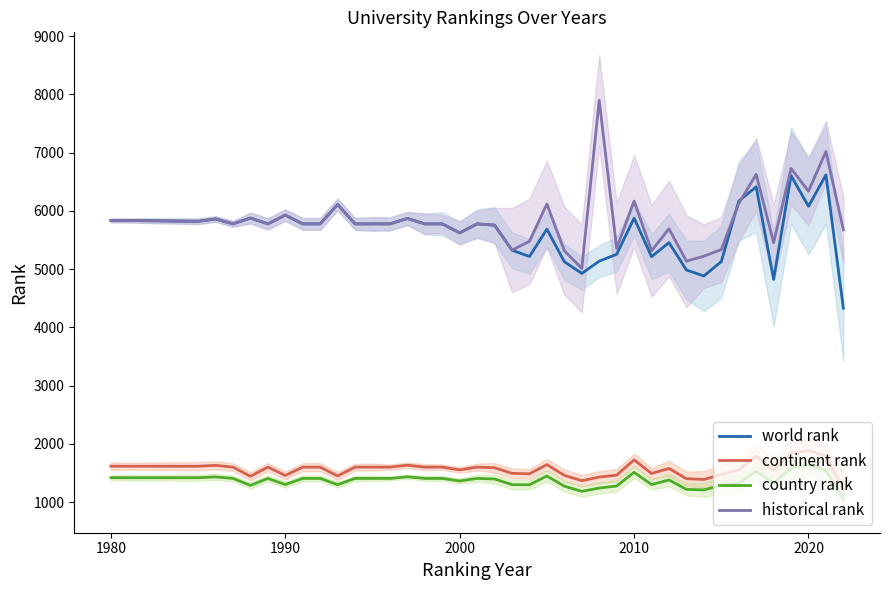

What is the greatest value displayed?

7898